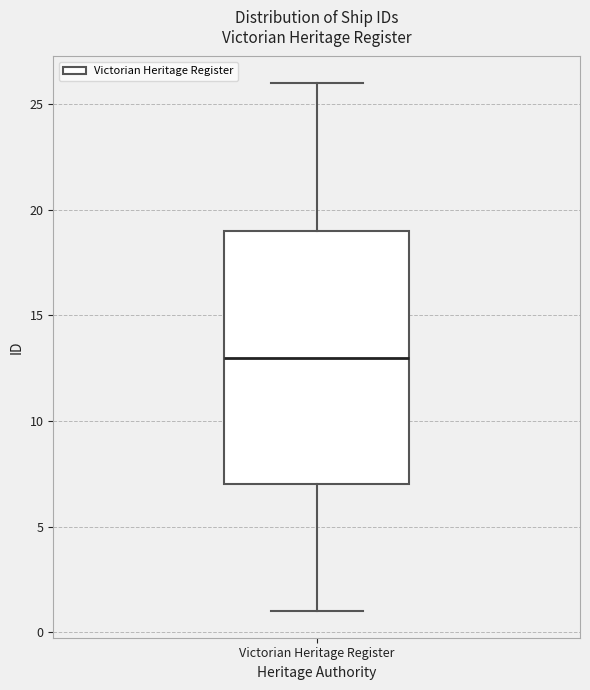

Where does the lower whisker of the box for Victorian Heritage Register end on the y-axis? The values are not printed on the chart, so give them approximately, as read against the axis.

1